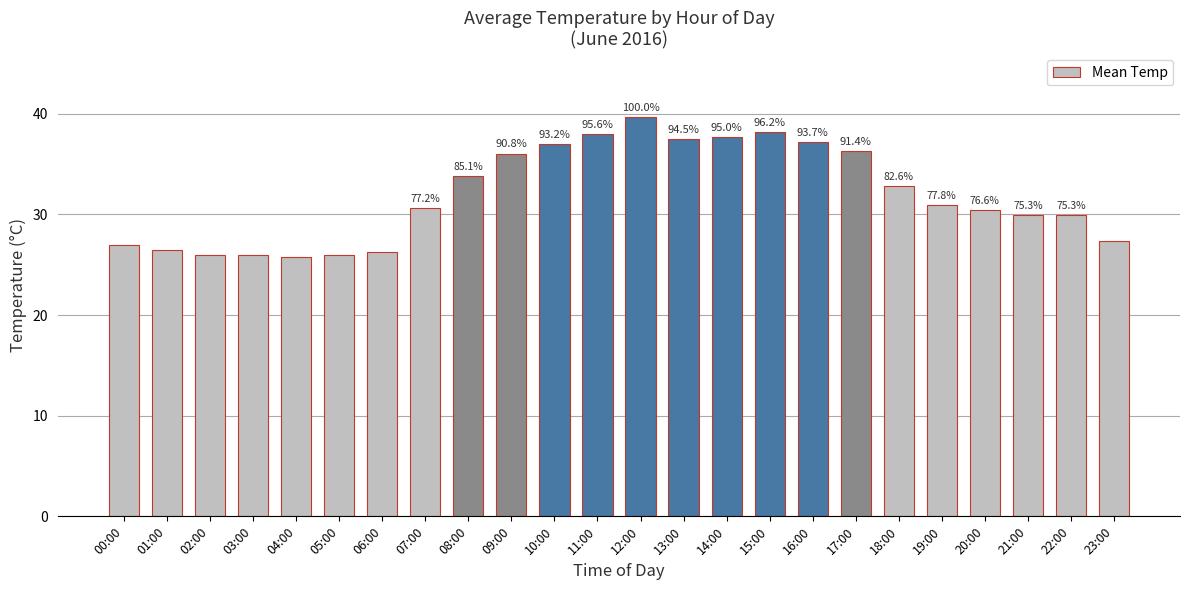

Does the chart contain any negative values?

No